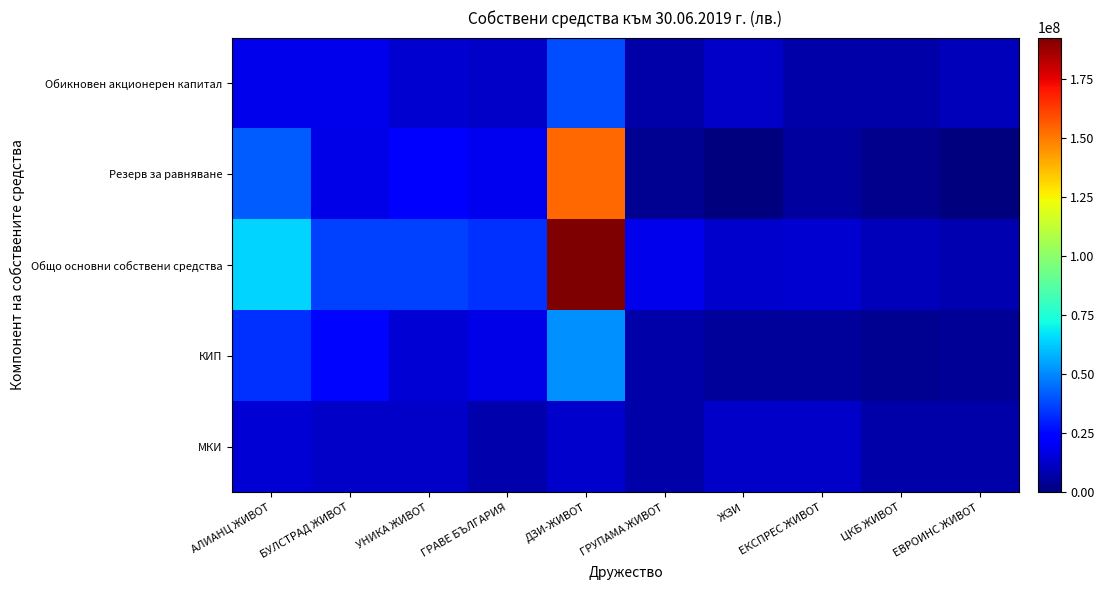

Reading right to left, transcribe all the data shown in this chart.

Обикновен акционерен капитал: ЕВРОИНС ЖИВОТ=10125000.0	ЦКБ ЖИВОТ=7400000.0	ЕКСПРЕС ЖИВОТ=7200000.0	ЖЗИ=12769000.0	ГРУПАМА ЖИВОТ=7400000.0	ДЗИ-ЖИВОТ=38600000.0	ГРАВЕ БЪЛГАРИЯ=12400000.0	УНИКА ЖИВОТ=13652161.0	БУЛСТРАД ЖИВОТ=18135747.0	АЛИАНЦ ЖИВОТ=18640008.0
Резерв за равняване: ЕВРОИНС ЖИВОТ=-105526.1	ЦКБ ЖИВОТ=2499068.7	ЕКСПРЕС ЖИВОТ=5668510.0	ЖЗИ=-246893.0	ГРУПАМА ЖИВОТ=3684000.0	ДЗИ-ЖИВОТ=154139966.0	ГРАВЕ БЪЛГАРИЯ=19309744.4	УНИКА ЖИВОТ=22423717.0	БУЛСТРАД ЖИВОТ=18019478.2	АЛИАНЦ ЖИВОТ=41767809.0
Общо основни собствени средства: ЕВРОИНС ЖИВОТ=8542573.7	ЦКБ ЖИВОТ=9899068.7	ЕКСПРЕС ЖИВОТ=13634360.0	ЖЗИ=13148455.3	ГРУПАМА ЖИВОТ=18203000.0	ДЗИ-ЖИВОТ=192739966.0	ГРАВЕ БЪЛГАРИЯ=33476998.7	УНИКА ЖИВОТ=36384826.8	БУЛСТРАД ЖИВОТ=36155225.2	АЛИАНЦ ЖИВОТ=64070230.0
КИП: ЕВРОИНС ЖИВОТ=4430012.7	ЦКБ ЖИВОТ=3447919.1	ЕКСПРЕС ЖИВОТ=4734496.0	ЖЗИ=5131983.5	ГРУПАМА ЖИВОТ=7185523.4	ДЗИ-ЖИВОТ=51926868.0	ГРАВЕ БЪЛГАРИЯ=17705968.5	УНИКА ЖИВОТ=14933429.9	БУЛСТРАД ЖИВОТ=25091153.5	АЛИАНЦ ЖИВОТ=33849291.6
МКИ: ЕВРОИНС ЖИВОТ=7400000.0	ЦКБ ЖИВОТ=7400000.0	ЕКСПРЕС ЖИВОТ=12400000.0	ЖЗИ=12400000.0	ГРУПАМА ЖИВОТ=7400000.0	ДЗИ-ЖИВОТ=12981717.0	ГРАВЕ БЪЛГАРИЯ=7715196.3	УНИКА ЖИВОТ=12400000.0	БУЛСТРАД ЖИВОТ=12400000.0	АЛИАНЦ ЖИВОТ=14323768.2